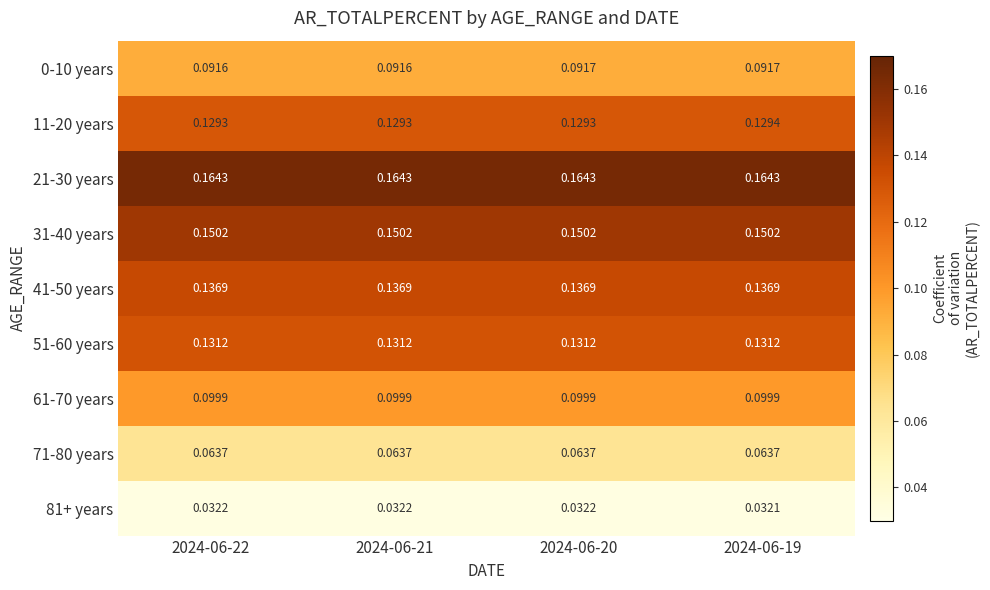

How many series are shown in this chart?

9